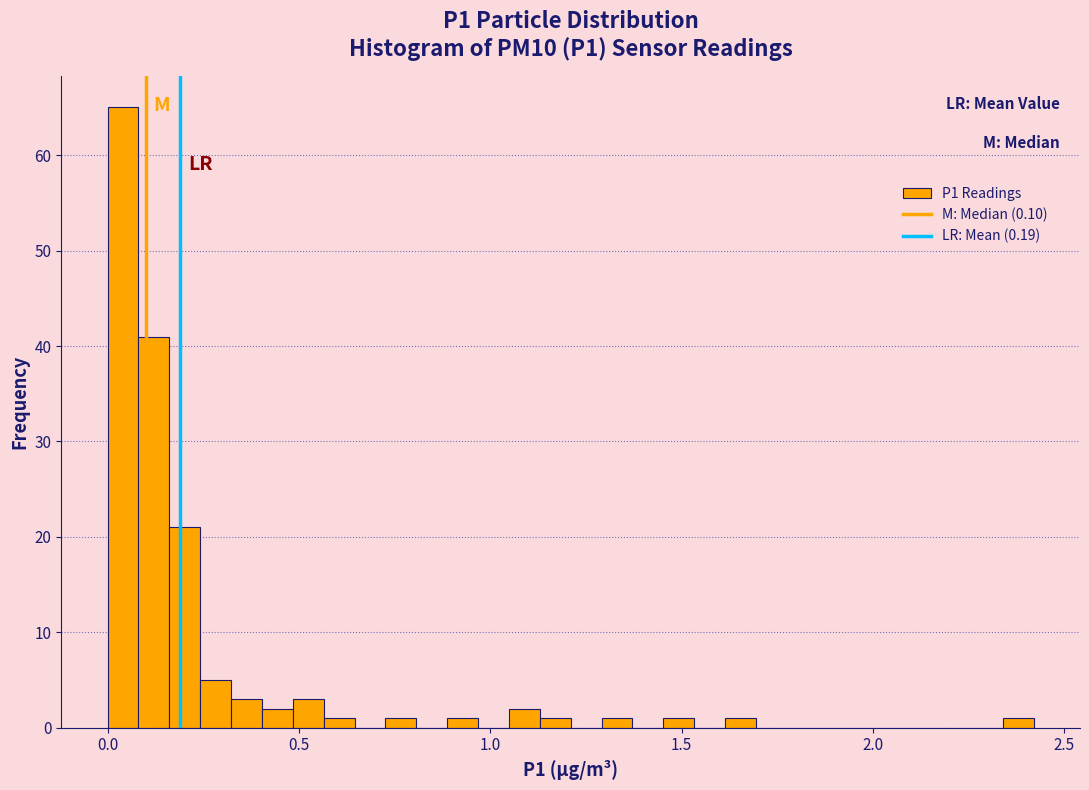

Around what value on the x-axis is the tallest bar? Give the approximate position of its centre, as read against the axis.

0.05